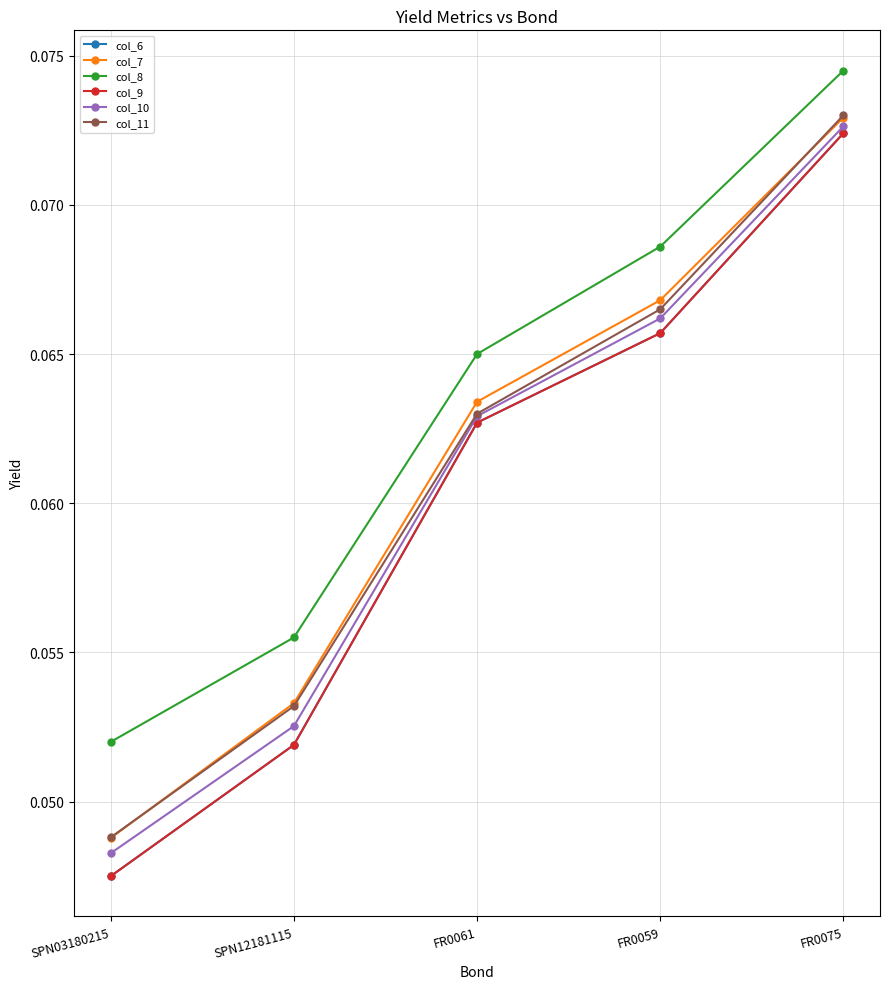

Which series changed the most between SPN03180215 and SPN12181115?

col_7